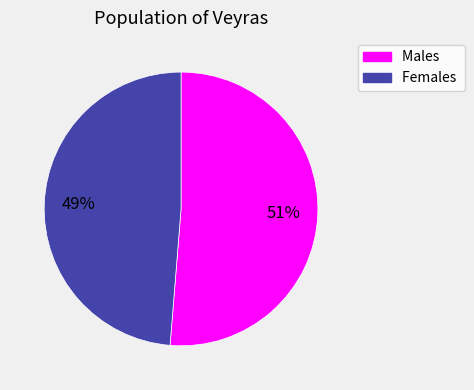

Combined, do Males and Females account for over 50%?

Yes